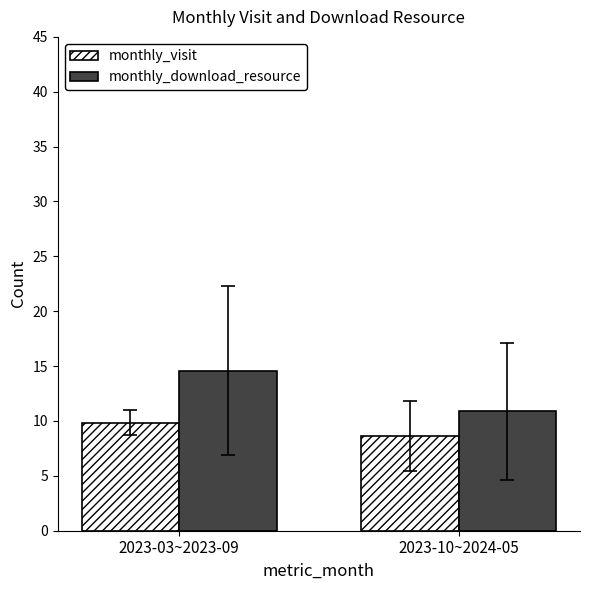

At which category is the sum across all series the highest?

2023-03~2023-09